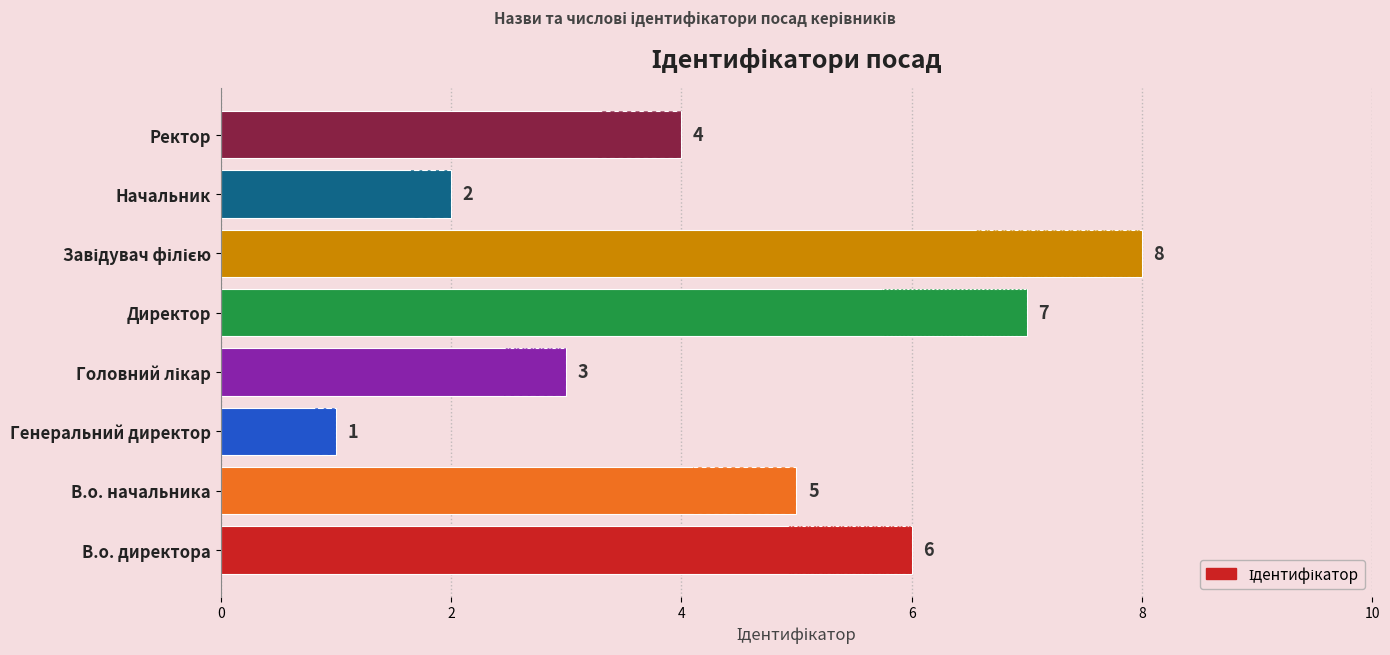

What is the difference between the maximum and minimum values?

7